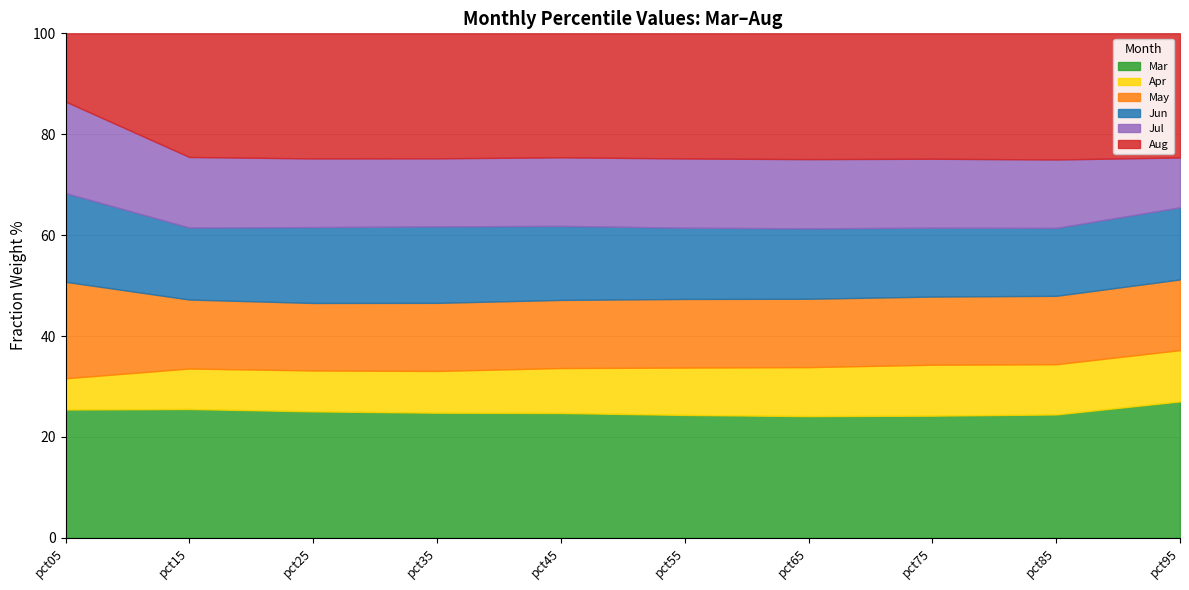

What is the minimum value for Mar?

24.1